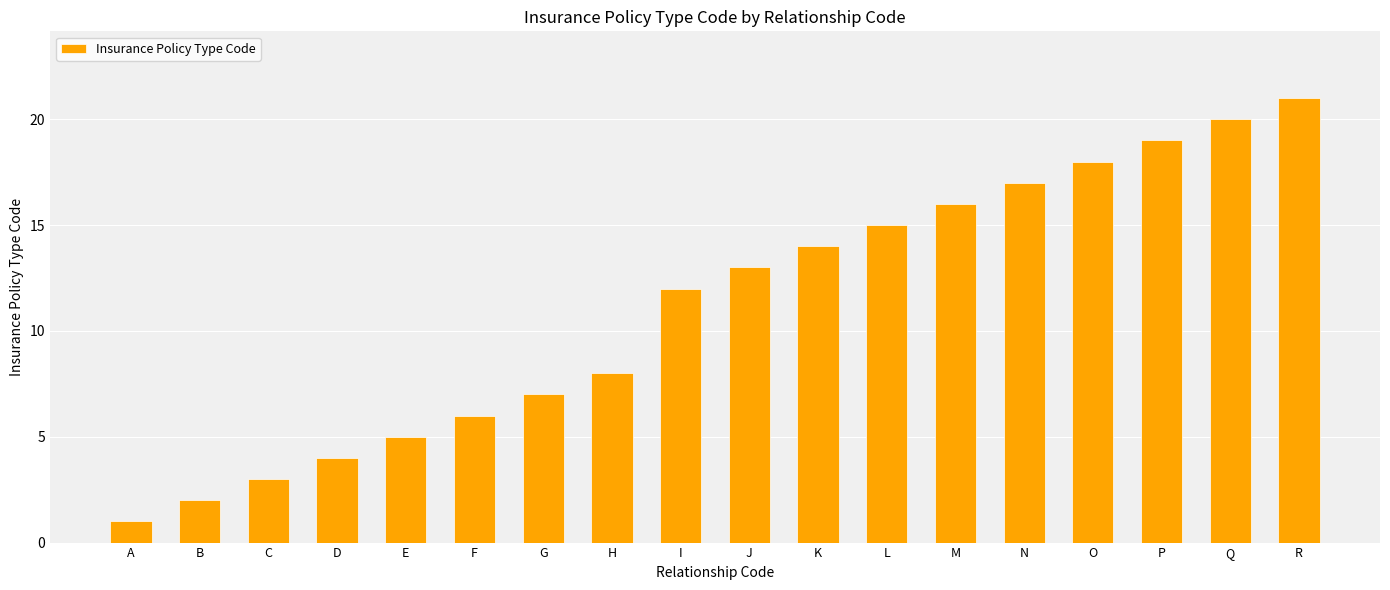

The chart shows a value of 1 at A. True or false?

True